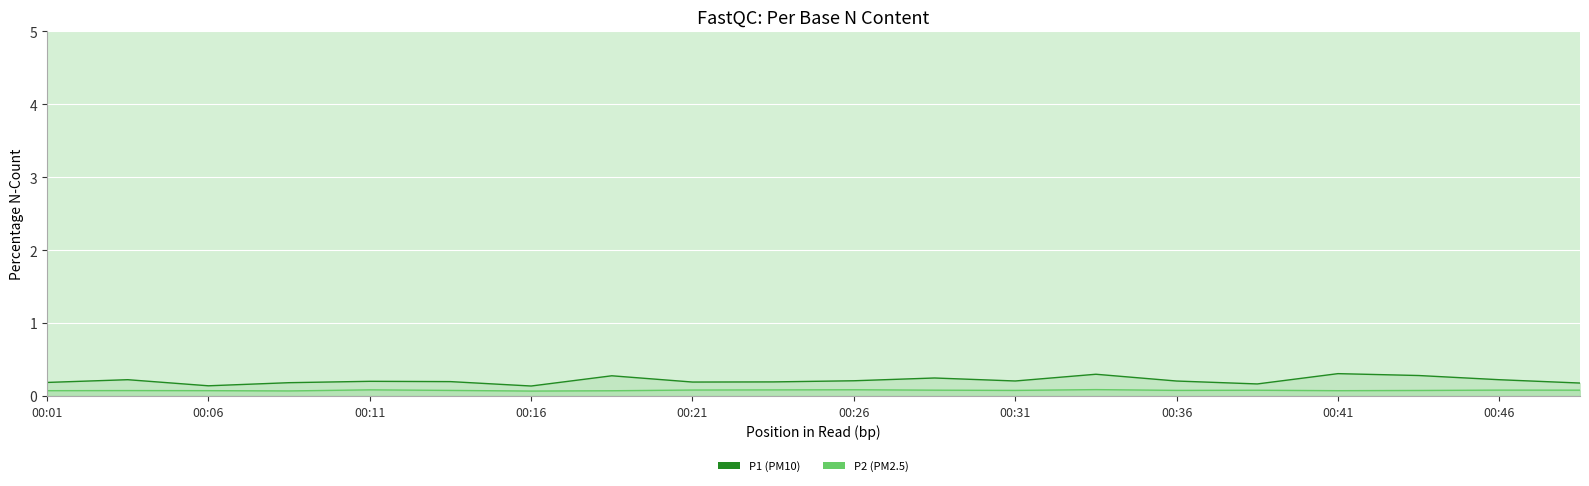

What is the difference between the maximum and minimum values in the P1 series?

0.2